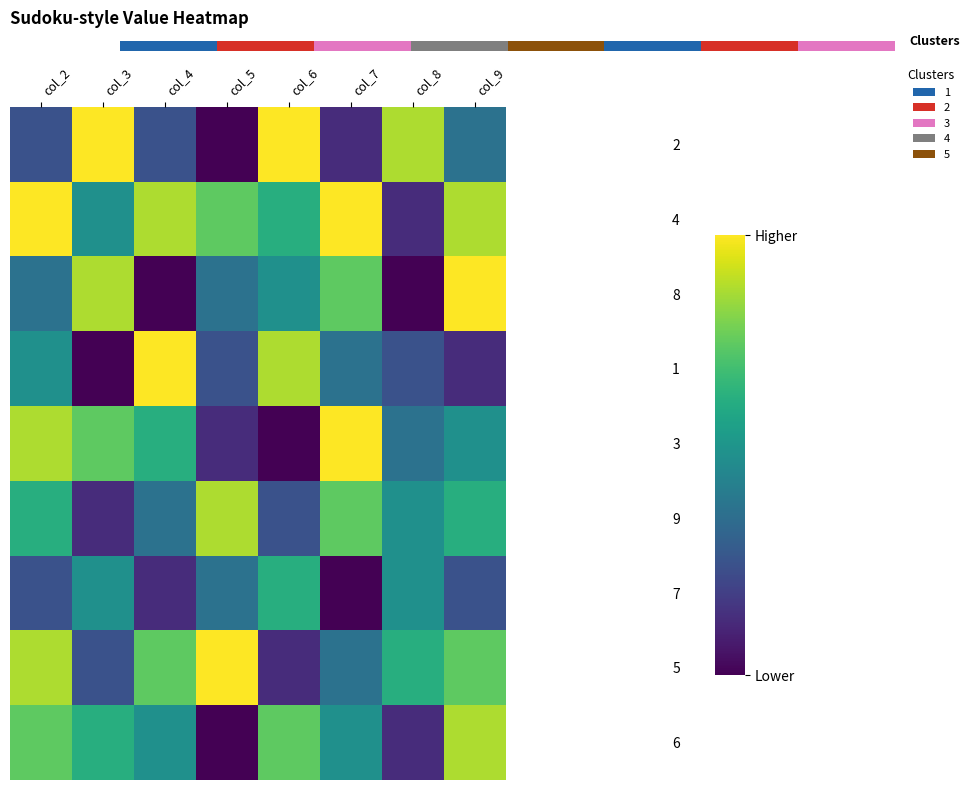

What is the highest value of the 7 series?

6